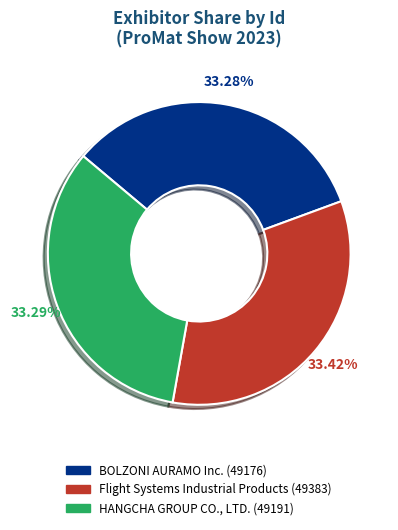

To the nearest percent, what percentage of the pie is Flight Systems Industrial Products?

33%